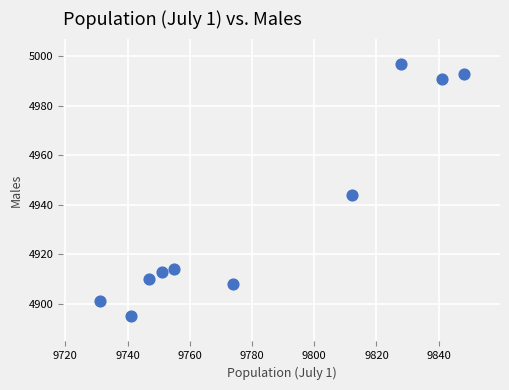

What Y value in the scatter plot is closest to 4946?

4944